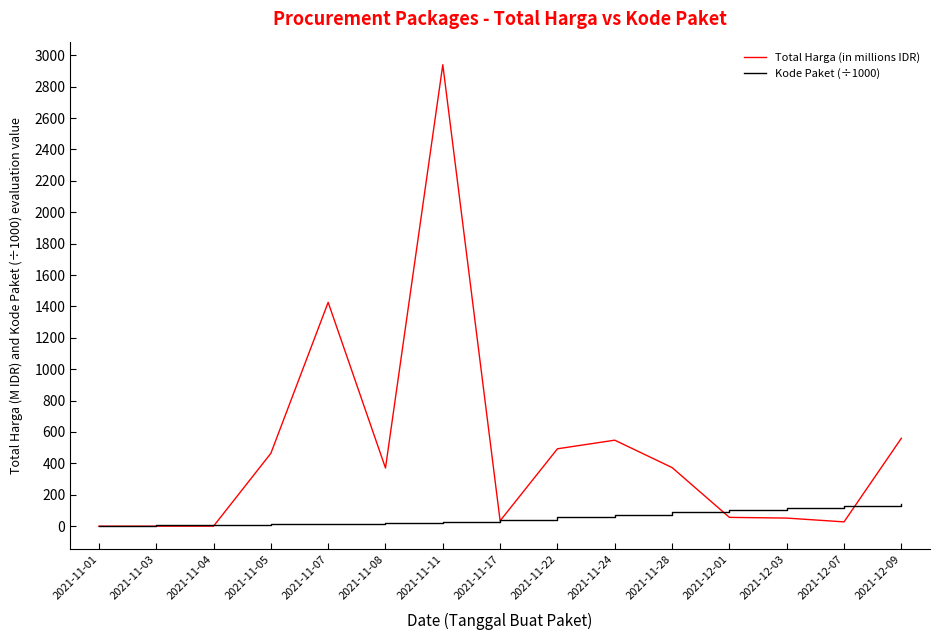

What are all the series names shown in the legend?

Total Harga (in millions IDR), Kode Paket (÷1000)